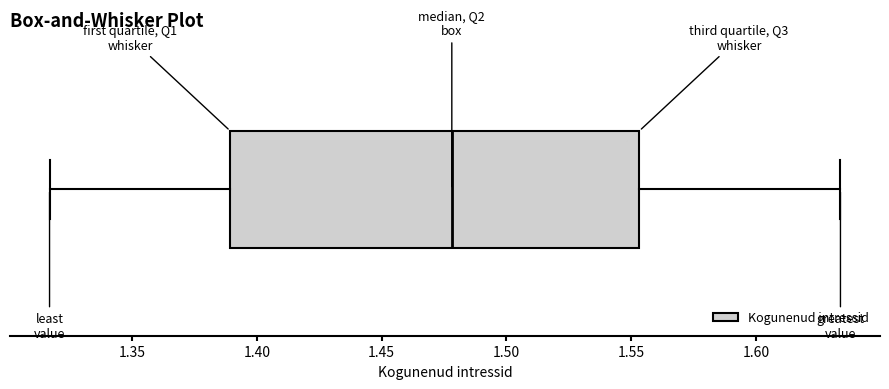

Transcribe this box plot: give where the median line is, the range the box spans, and where the two whiskers end, as read against the x-axis. The values are not printed on the chart, so give them approximately, as read against the axis.

median 1.480, box 1.390 to 1.555, whiskers 1.315 to 1.635